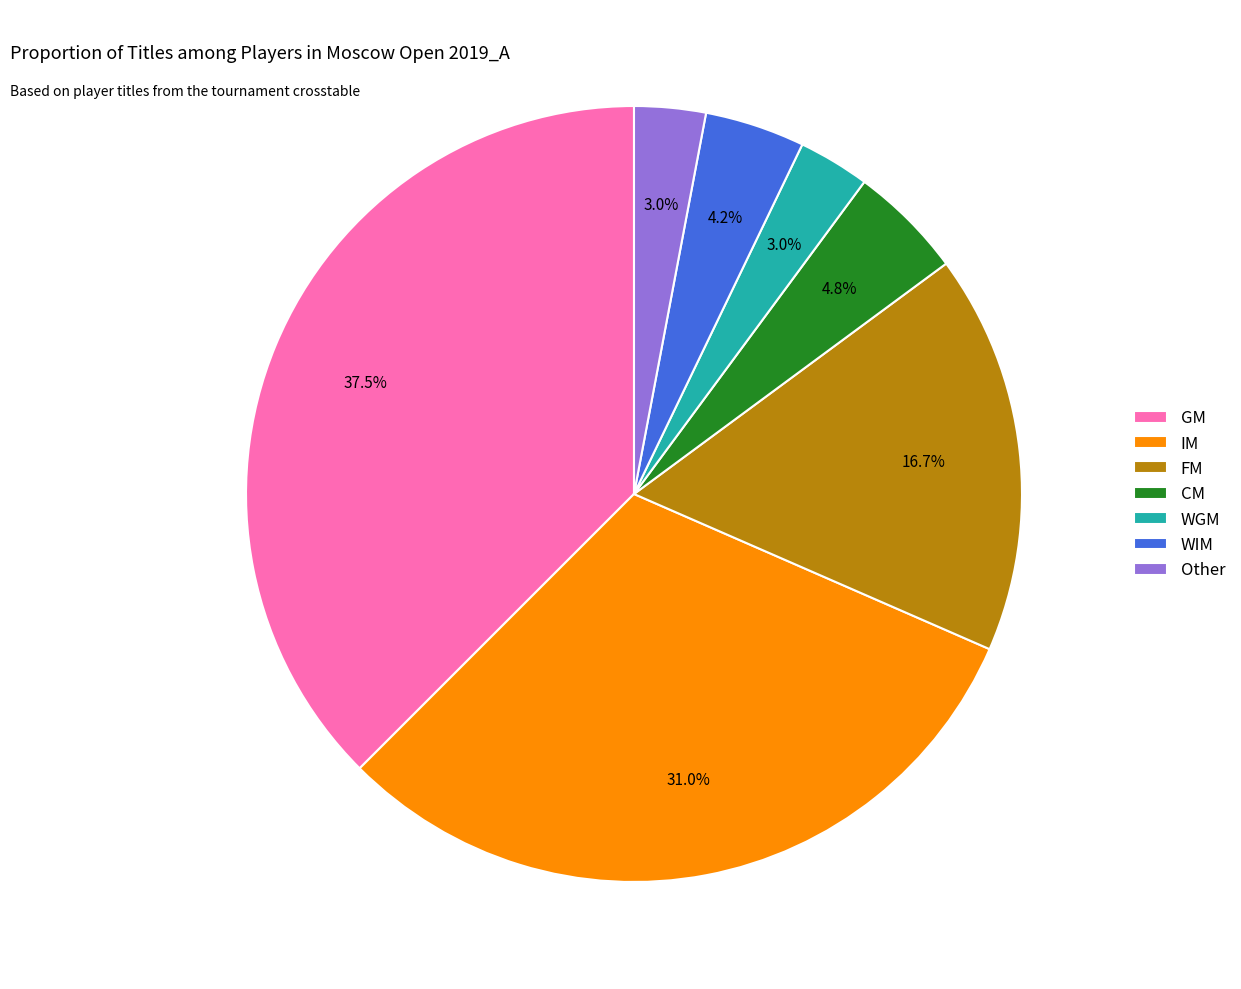

Which has a higher value, WIM or Other?

WIM